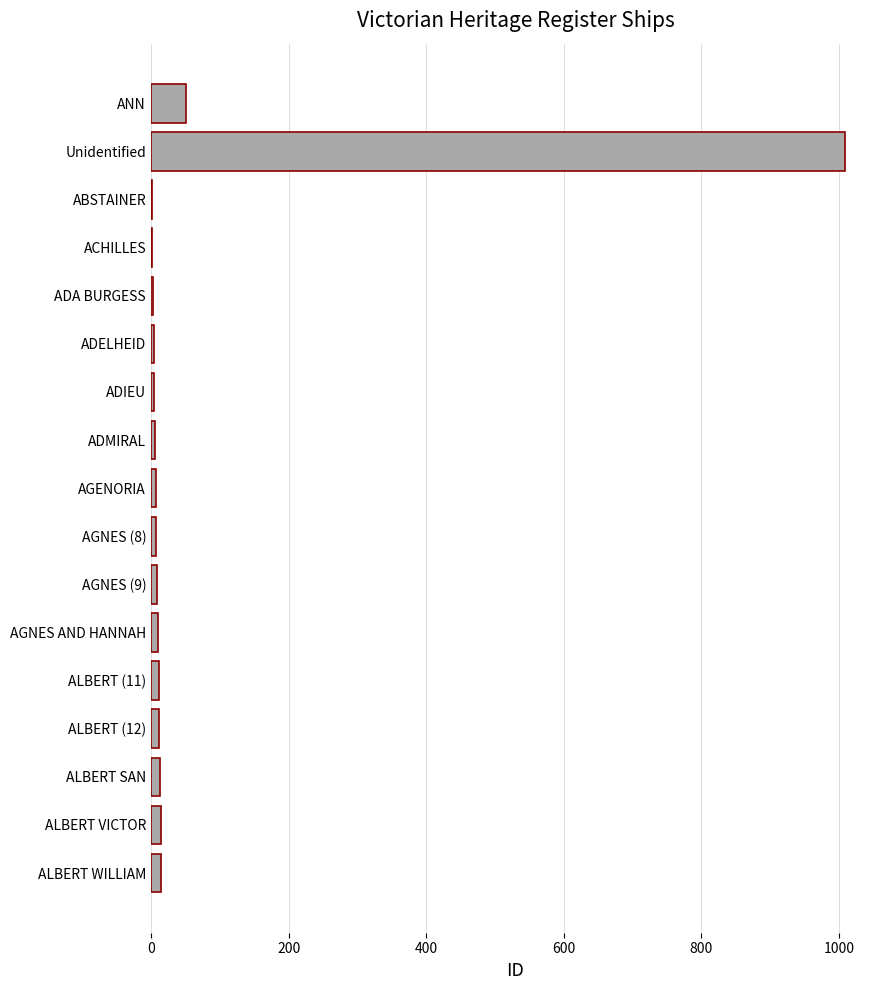

At which category does the chart reach its peak across all series?

Unidentified